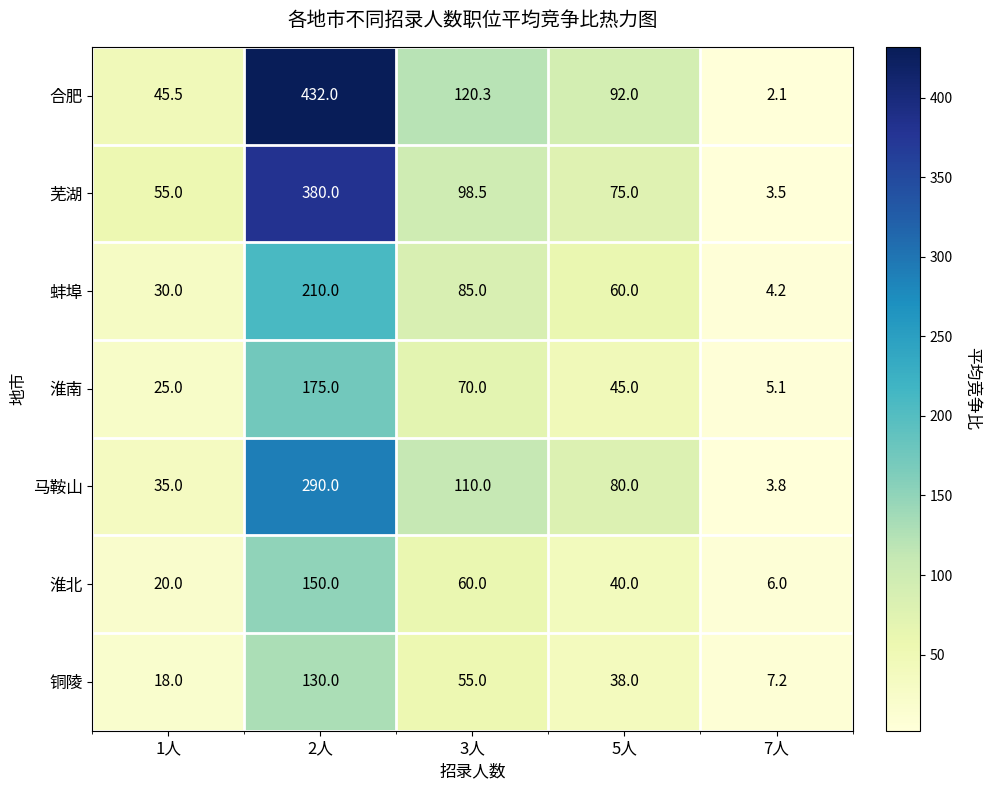

Between 2人 and 7人, which series saw the biggest shift?

合肥